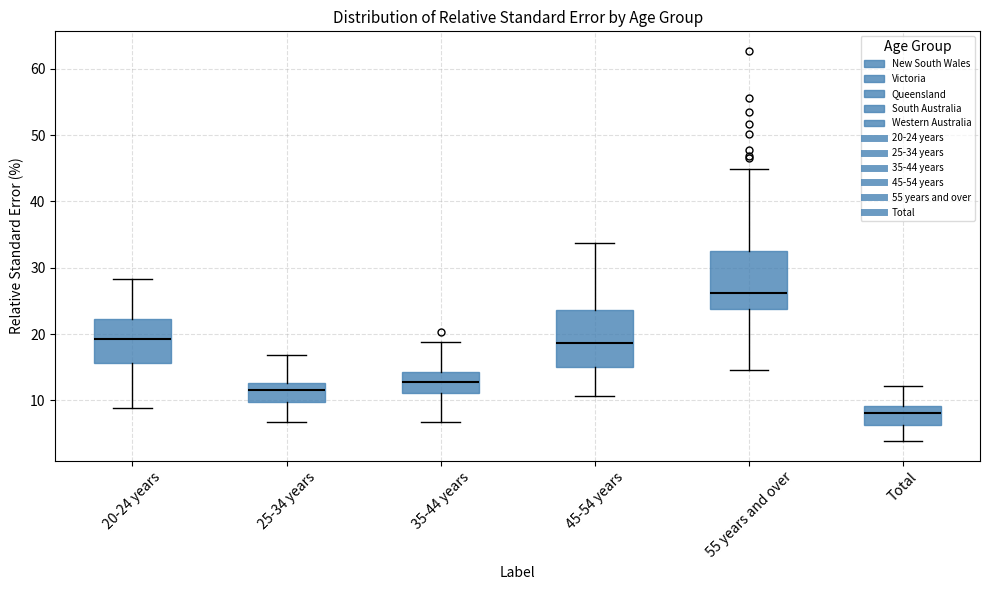

Which box has the highest median line?

55 years and over